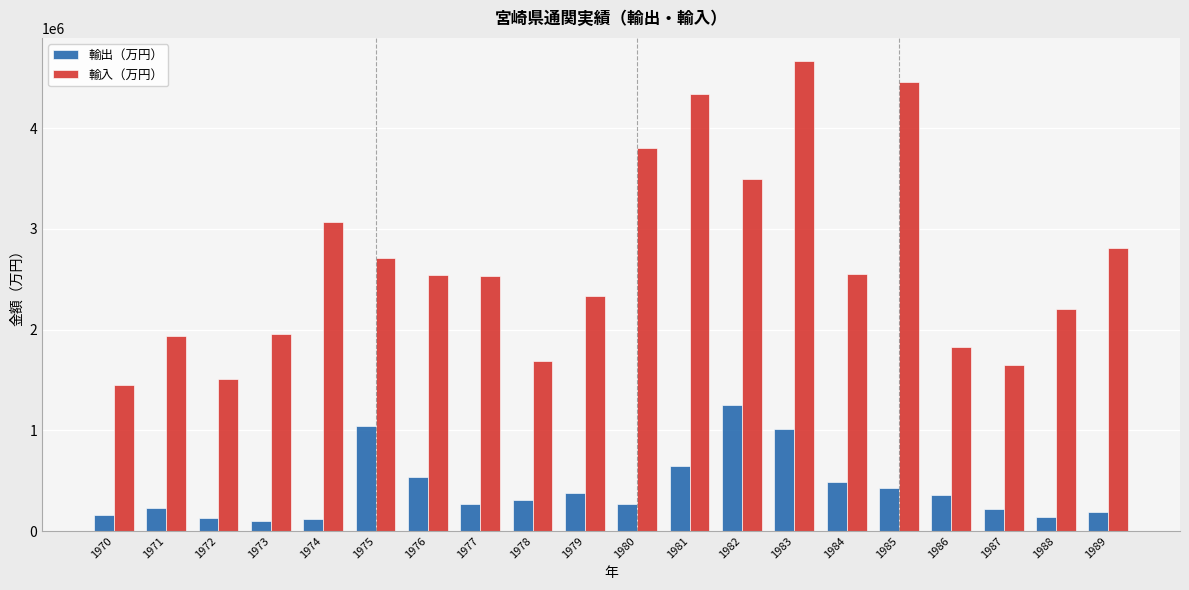

What is the difference between the maximum and minimum values in the 輸出（万円） series?

1155707.4